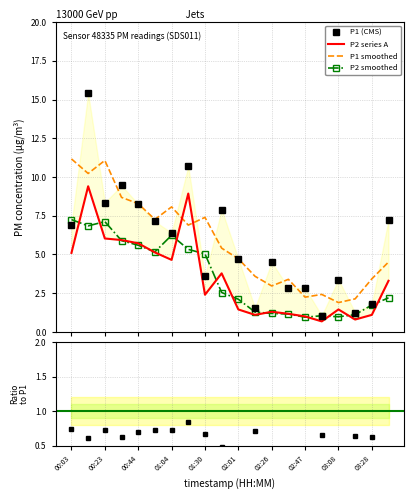

Which series has the widest spread of values?

P1